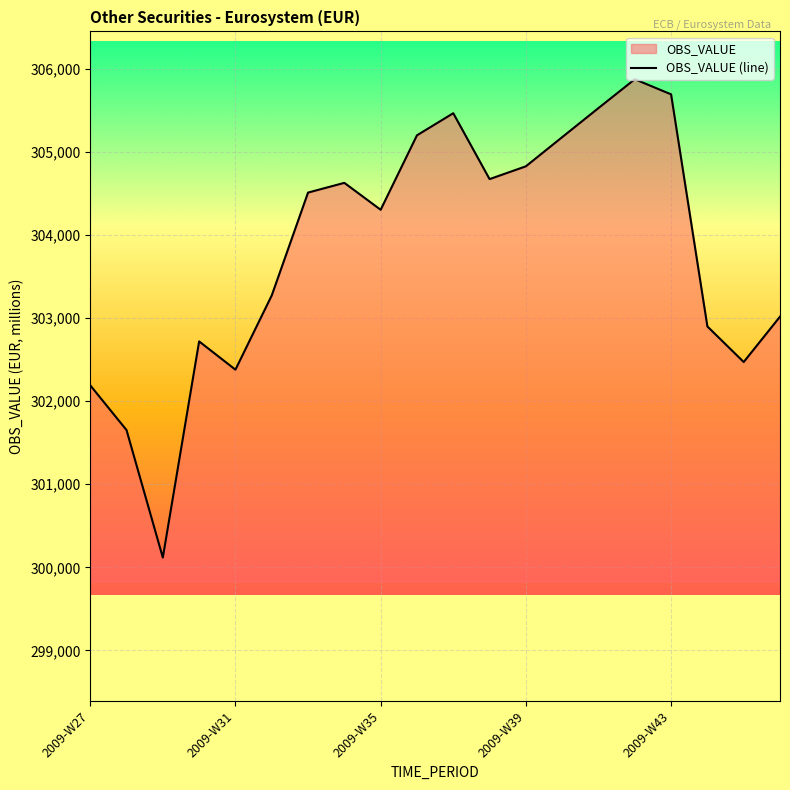

Is it true that the value at 2009-W39 is 304826?

True